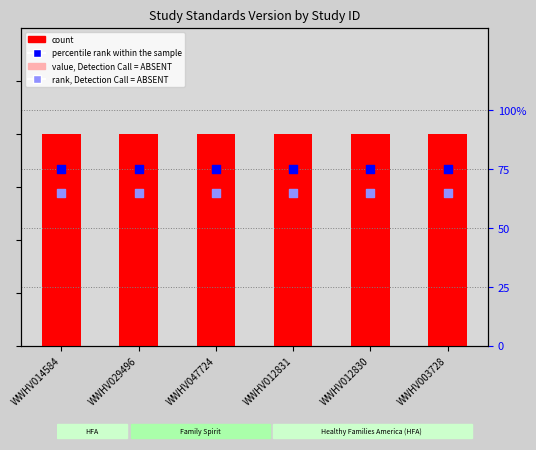

Which series reaches the minimum Y coordinate?

value, Detection Call = ABSENT